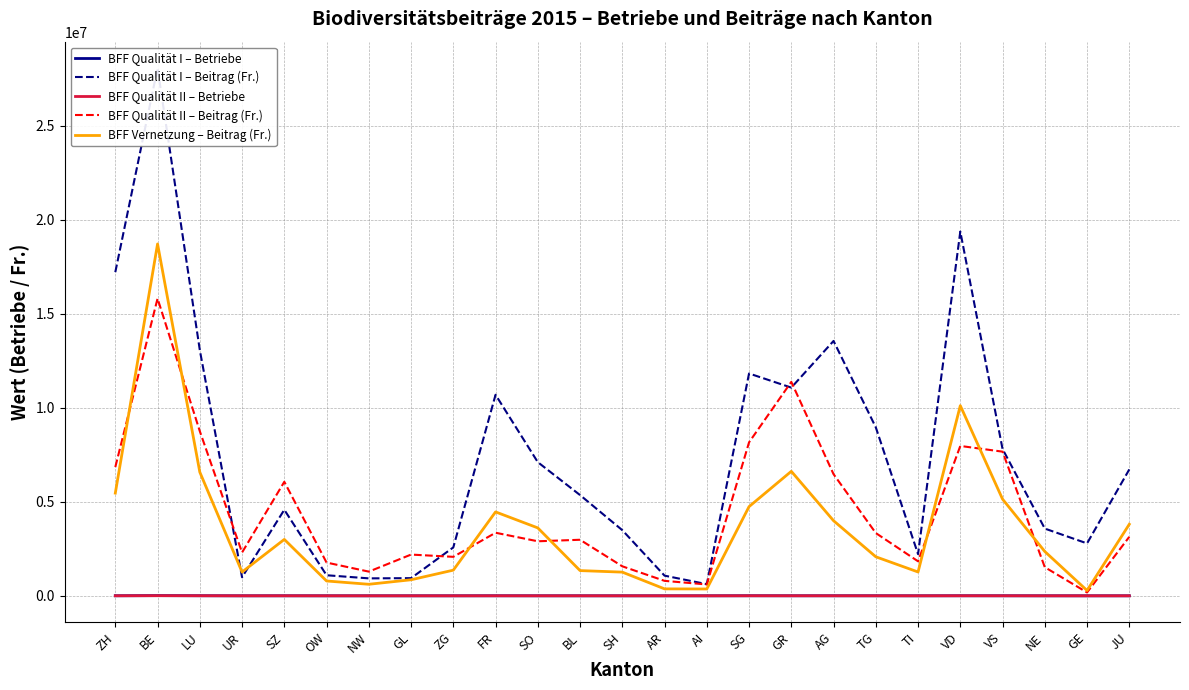

Rank the categories by BFF Qualität II – Betriebe value from highest to lowest.

BE, LU, SG, VD, GR, ZH, SZ, VS, AG, FR, TG, SO, BL, OW, JU, UR, NE, TI, AR, ZG, NW, AI, GL, SH, GE